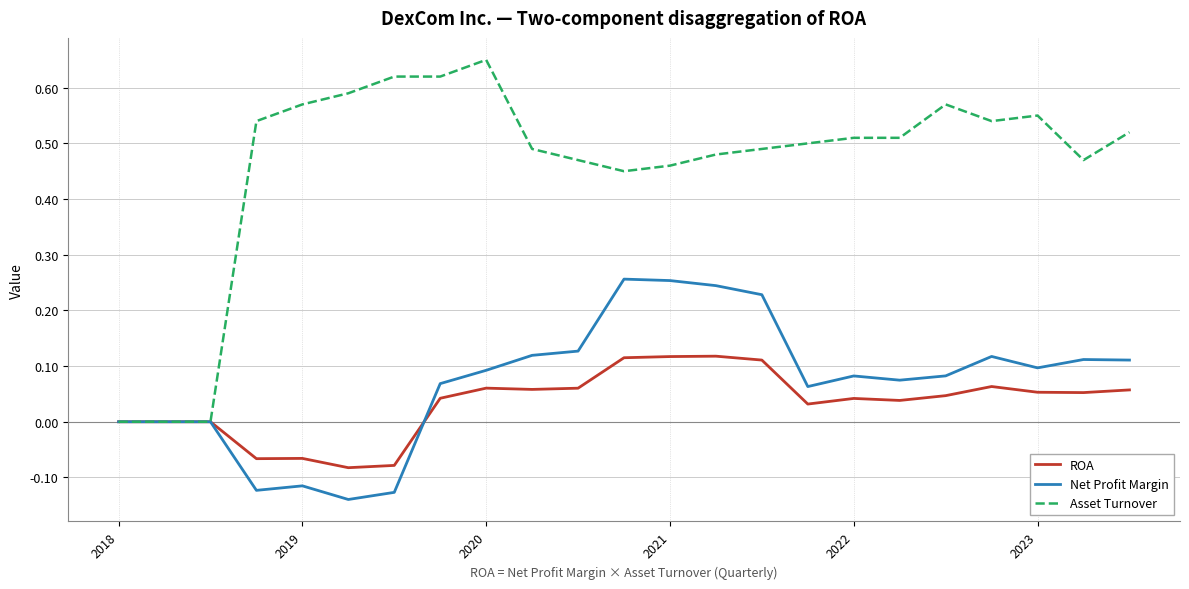

Which series has the widest spread of values?

Asset Turnover